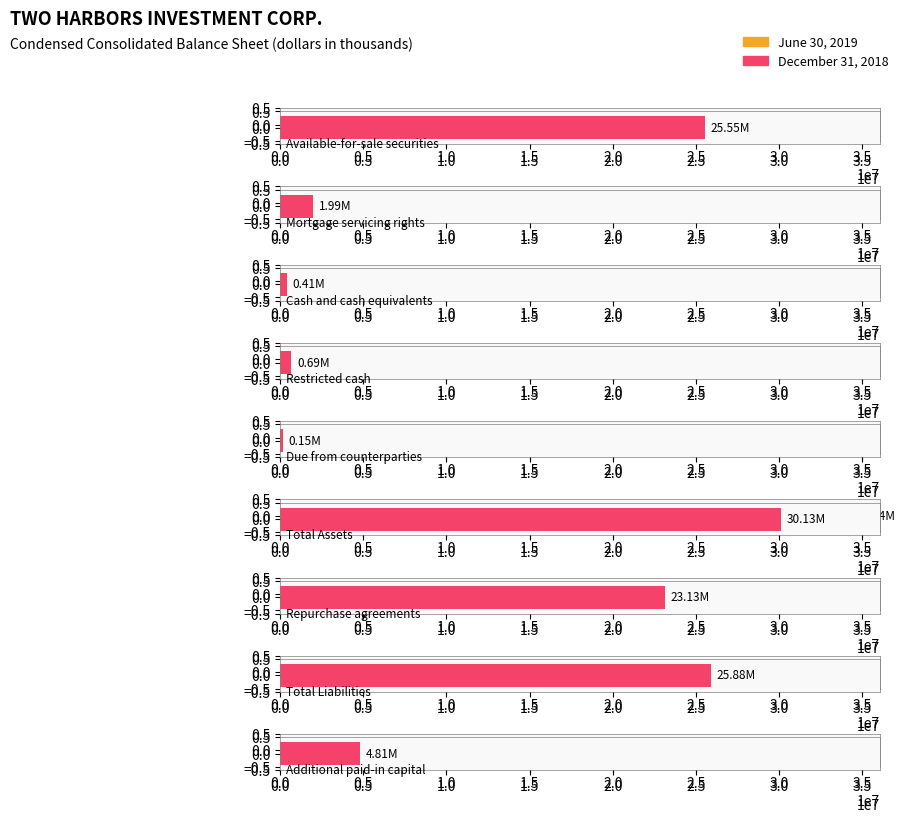

Which series has the widest spread of values?

June 30, 2019